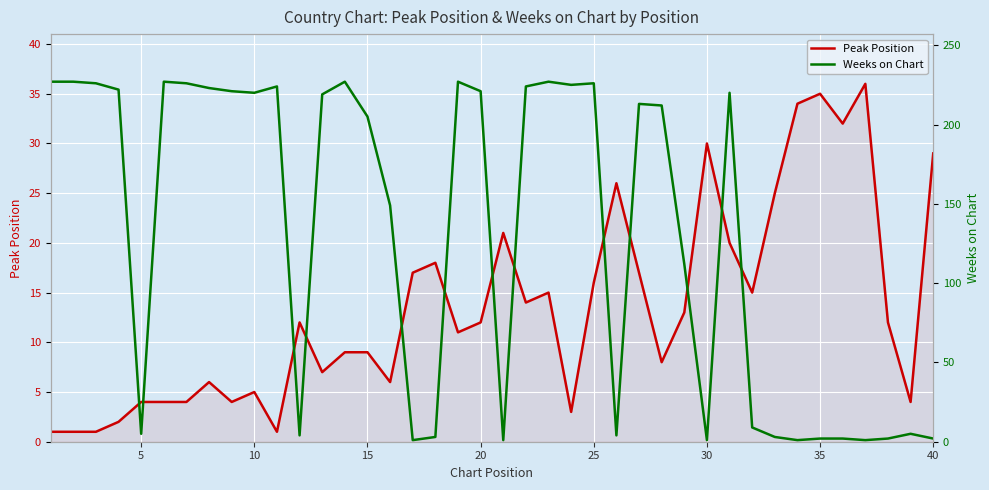

What are all the series names shown in the legend?

Peak Position, Weeks on Chart